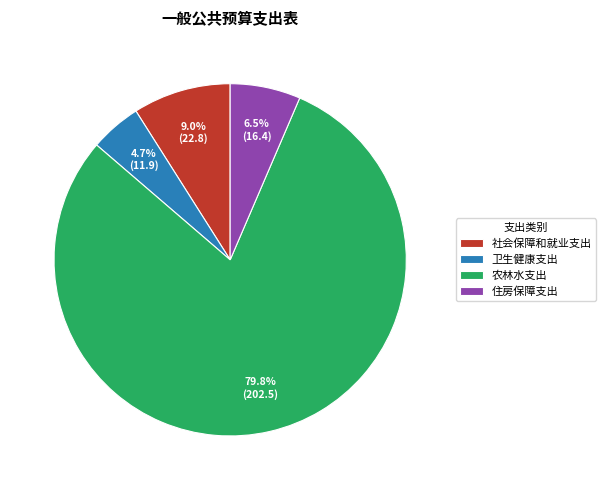

To the nearest percent, what is the difference between the 农林水支出 and 住房保障支出 slice percentages?

73%